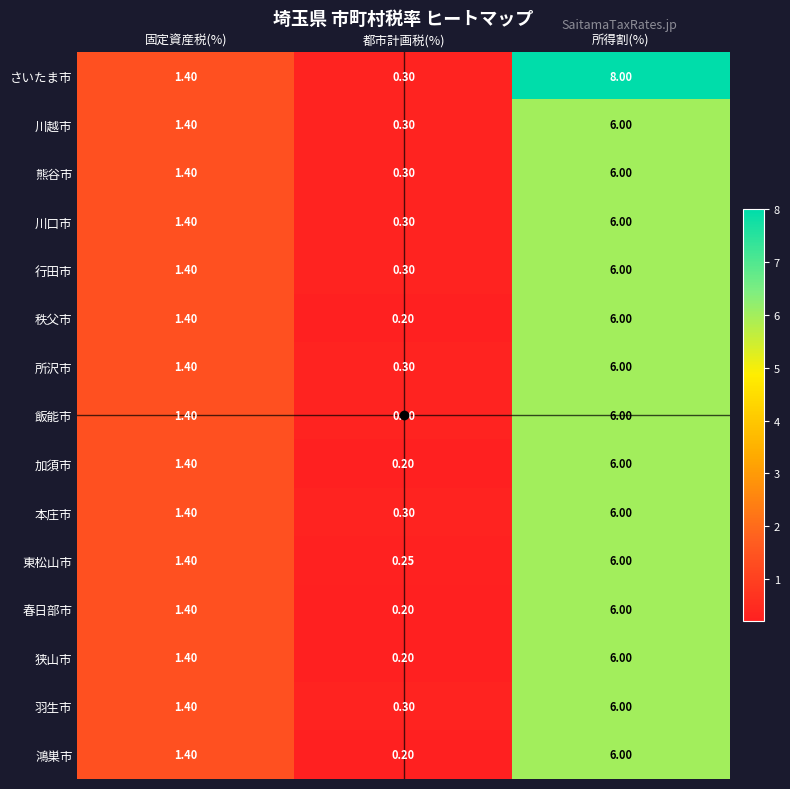

Which series changed the most between 固定資産税(%) and 所得割(%)?

さいたま市